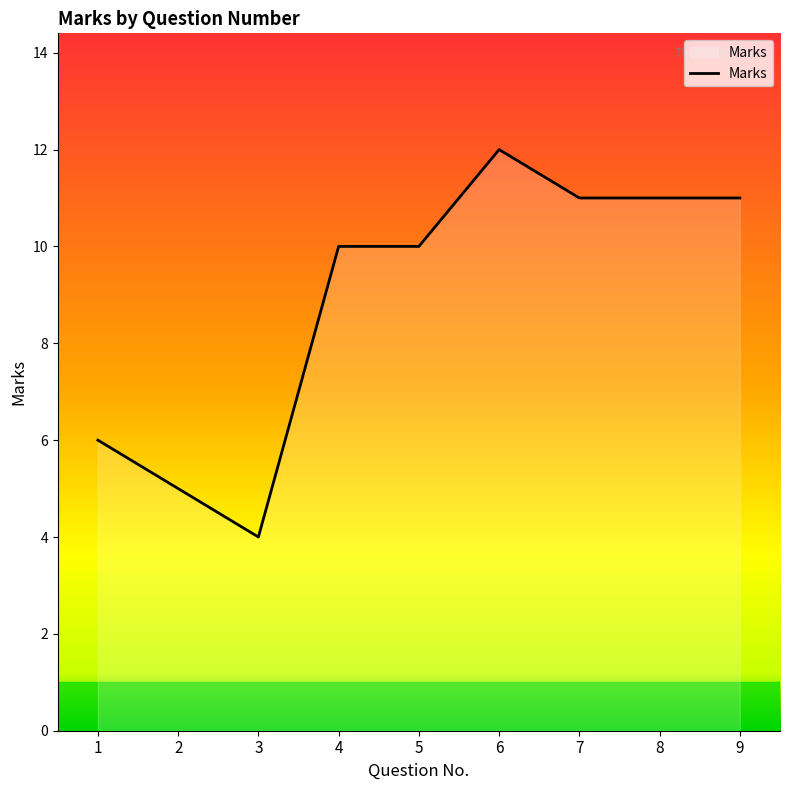

What is the average value?

9